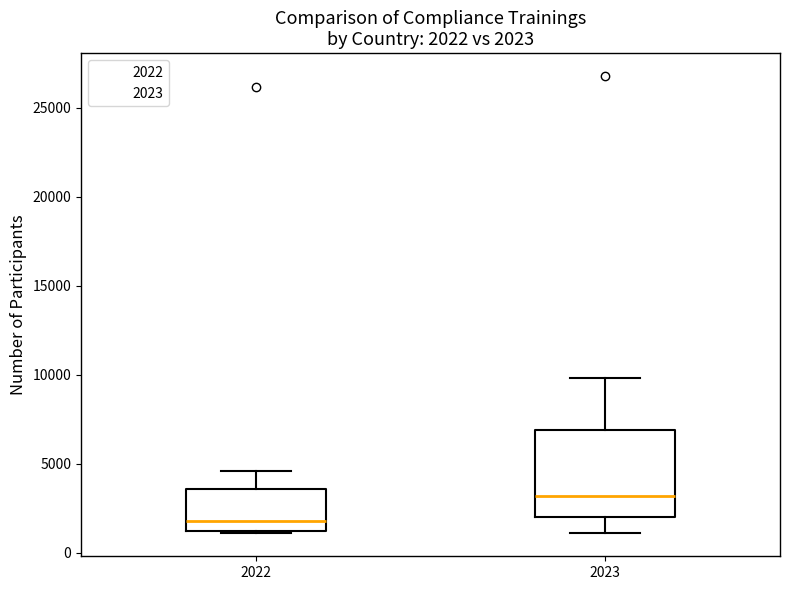

Which box is the tallest, from its lower edge to its upper edge?

2023